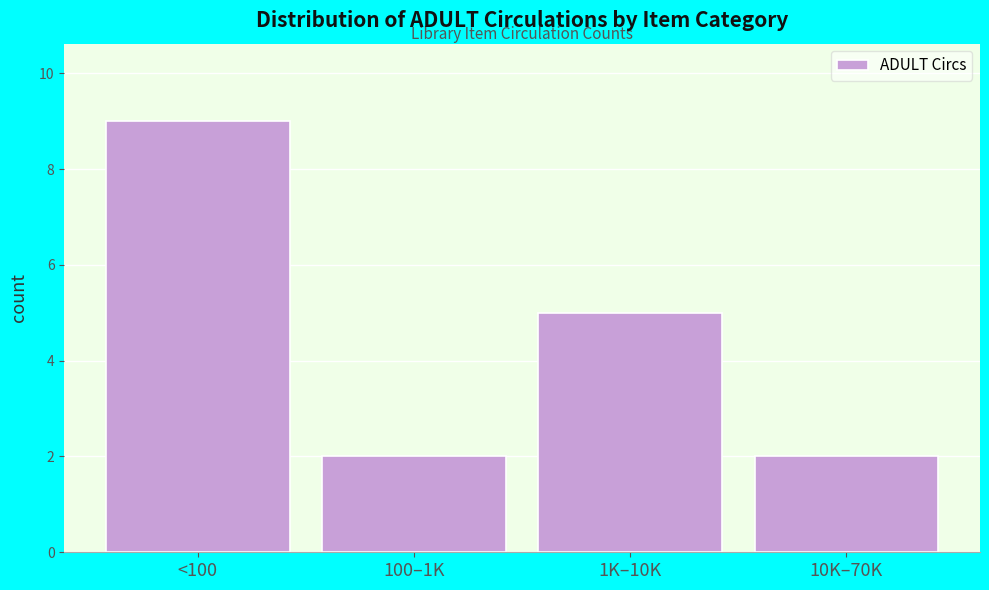

Reading right to left, extract all data points from this chart.

10K–70K=2	1K–10K=5	100–1K=2	<100=9